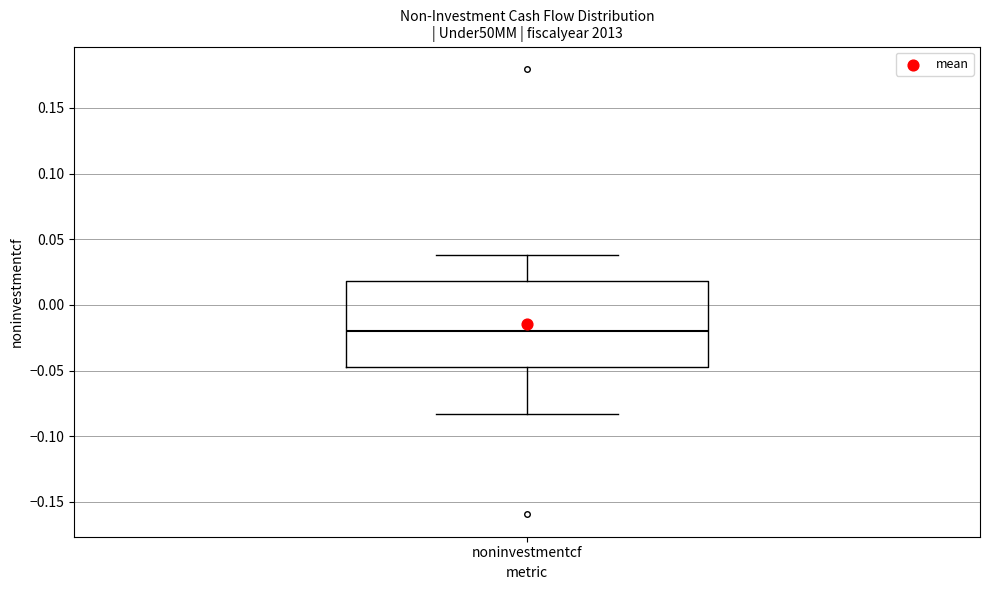

Where does the lower whisker of the box for noninvestmentcf end on the y-axis? The values are not printed on the chart, so give them approximately, as read against the axis.

-0.085